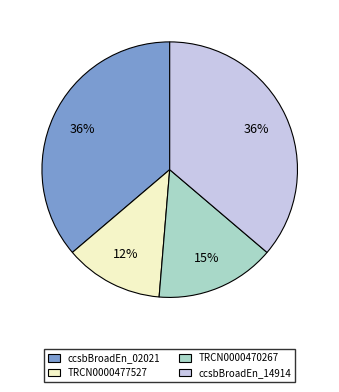

To the nearest percent, what is the average slice percentage?

25%